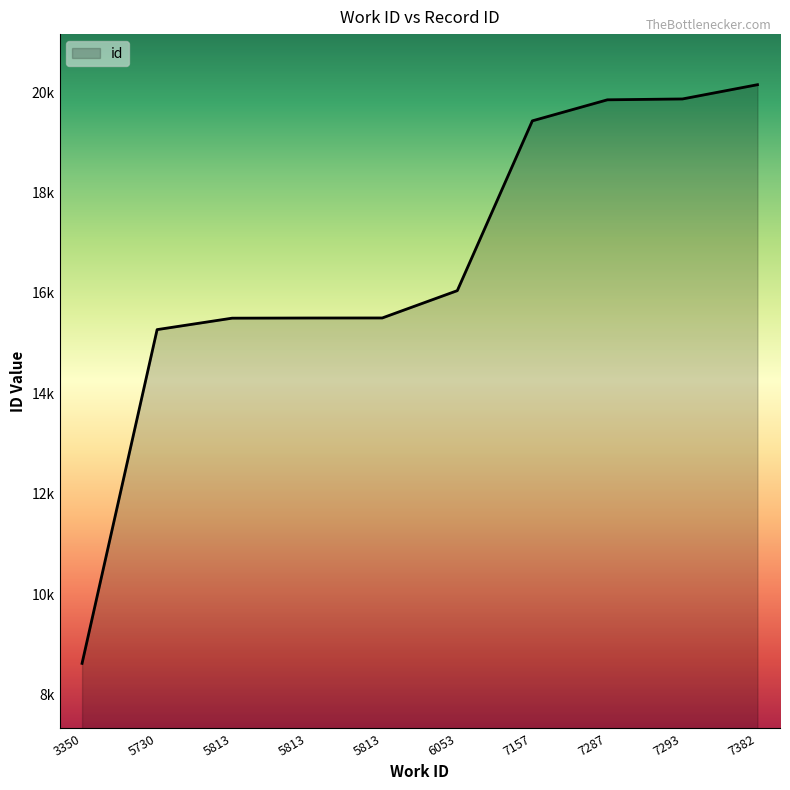

Count the number of categories in the chart.

10